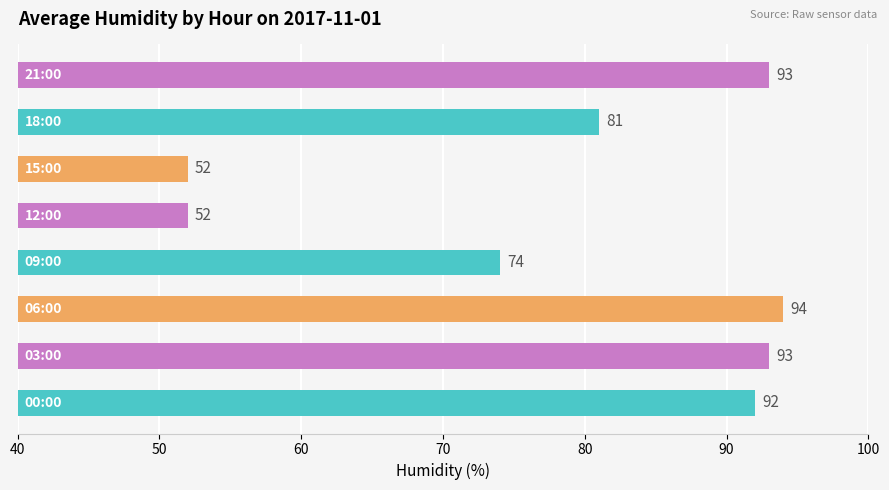

Reading bottom to top, list all the values displayed in this chart.

92	93	94	74	52	52	81	93